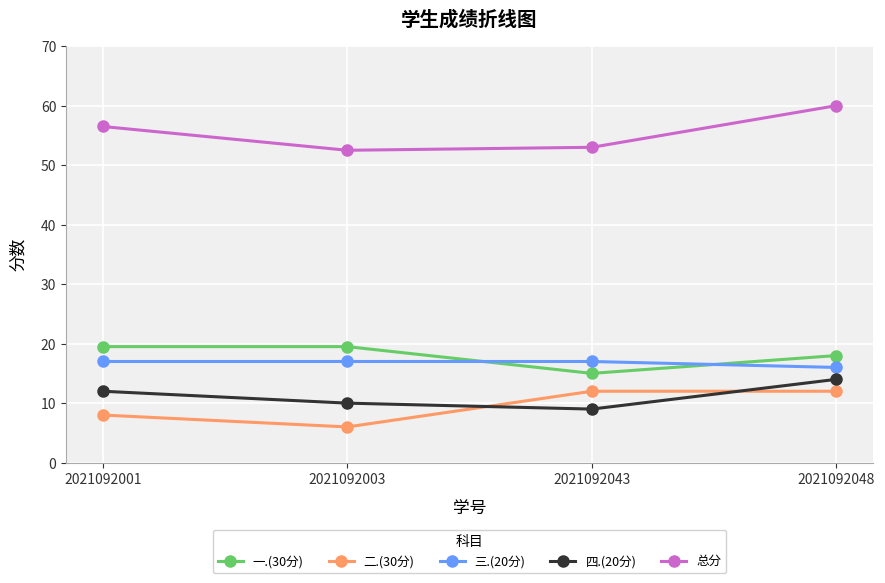

What is the highest value of the 二.(30分) series?

12.0